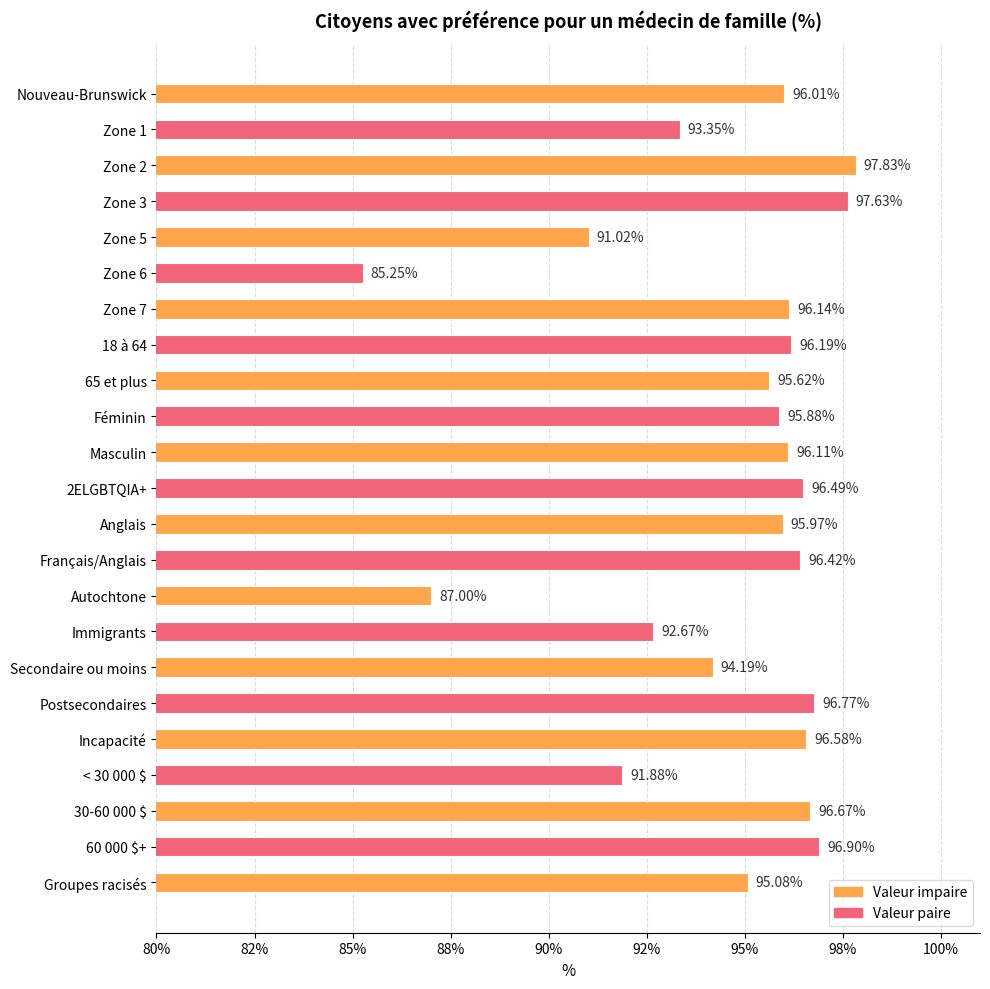

List the labels in order of value, smallest first.

Zone 6, Autochtone, Zone 5, < 30 000 $, Immigrants, Zone 1, Secondaire ou moins, Groupes racisés, 65 et plus, Féminin, Anglais, Nouveau-Brunswick, Masculin, Zone 7, 18 à 64, Français/Anglais, 2ELGBTQIA+, Incapacité, 30-60 000 $, Postsecondaires, 60 000 $+, Zone 3, Zone 2